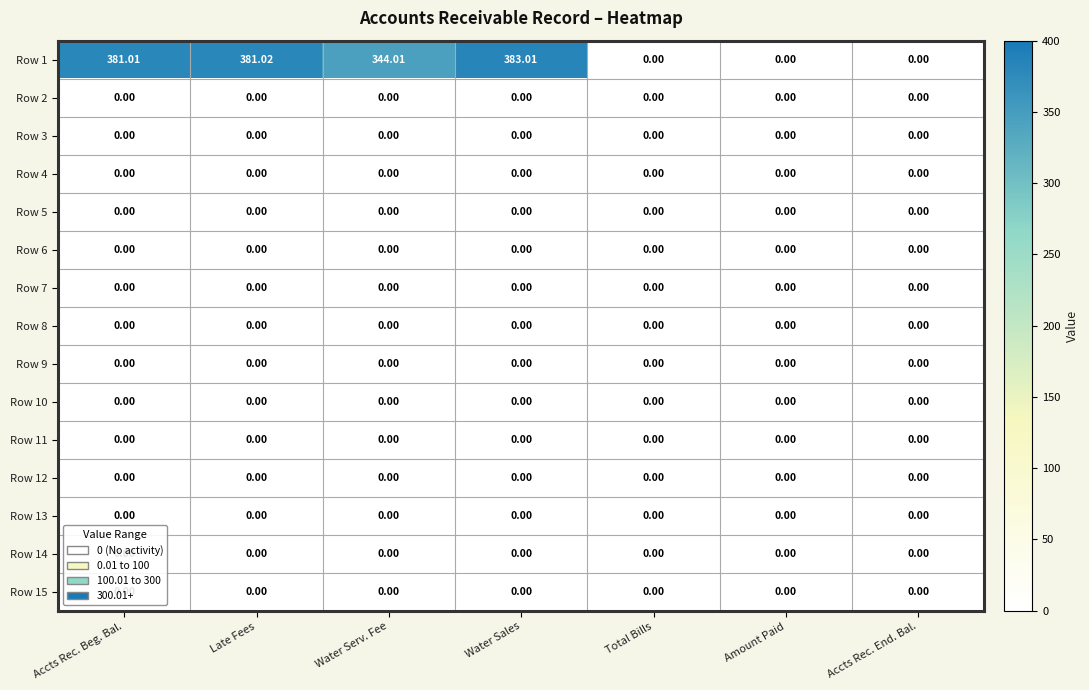

Which category has the highest value across all series?

Water Sales